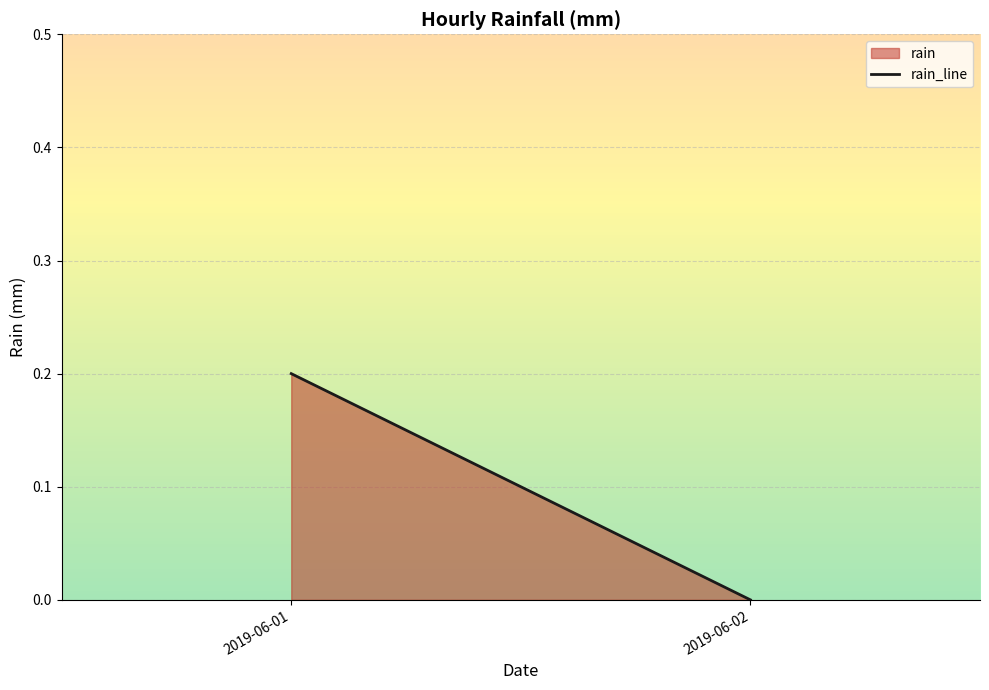

Reading right to left, what are all the values shown in this chart?

2019-06-02=0.0	2019-06-01=0.2